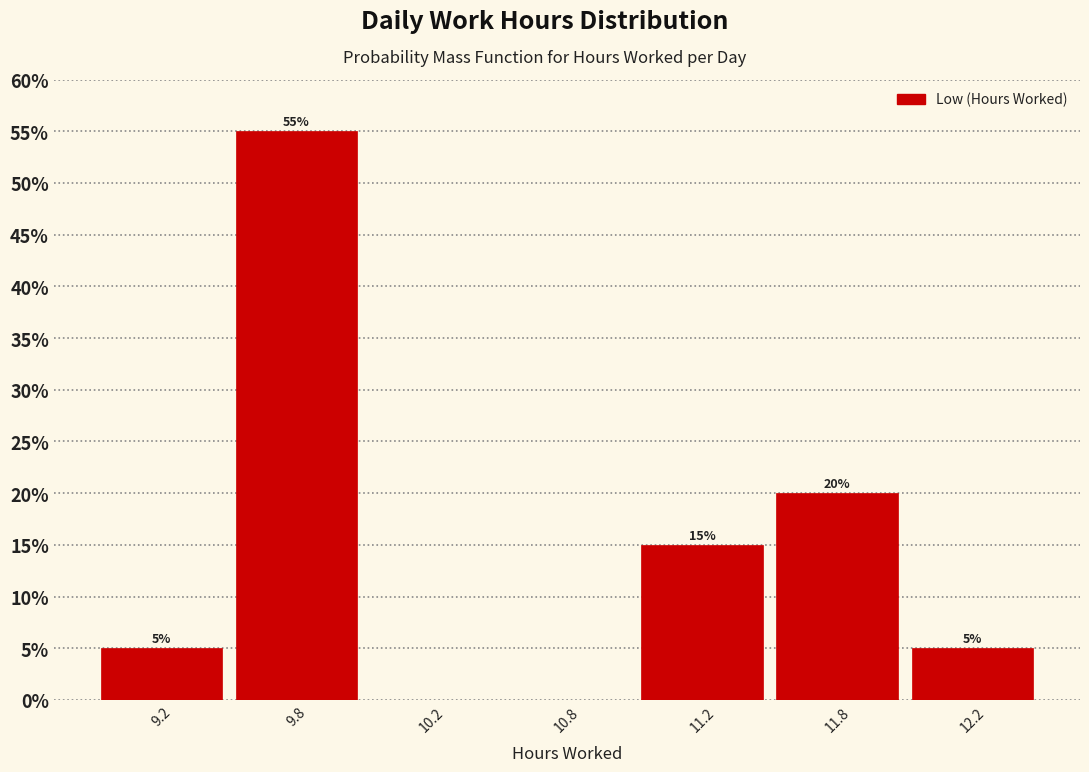

What is the sum of all values?

100.0